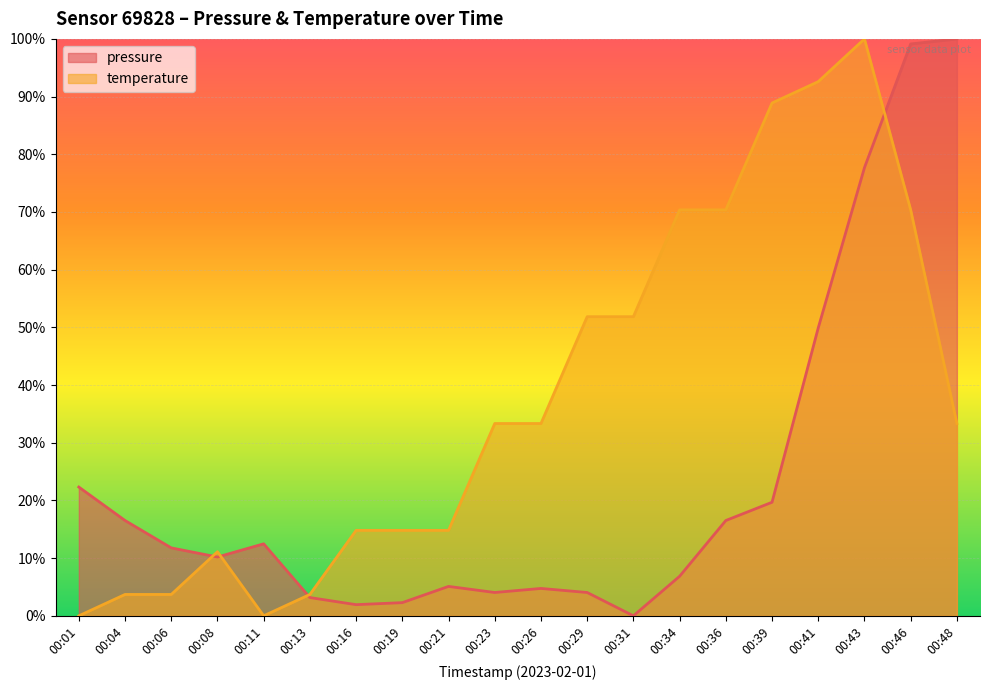

What is the value of the pressure point at the 6th from the left?

3.2